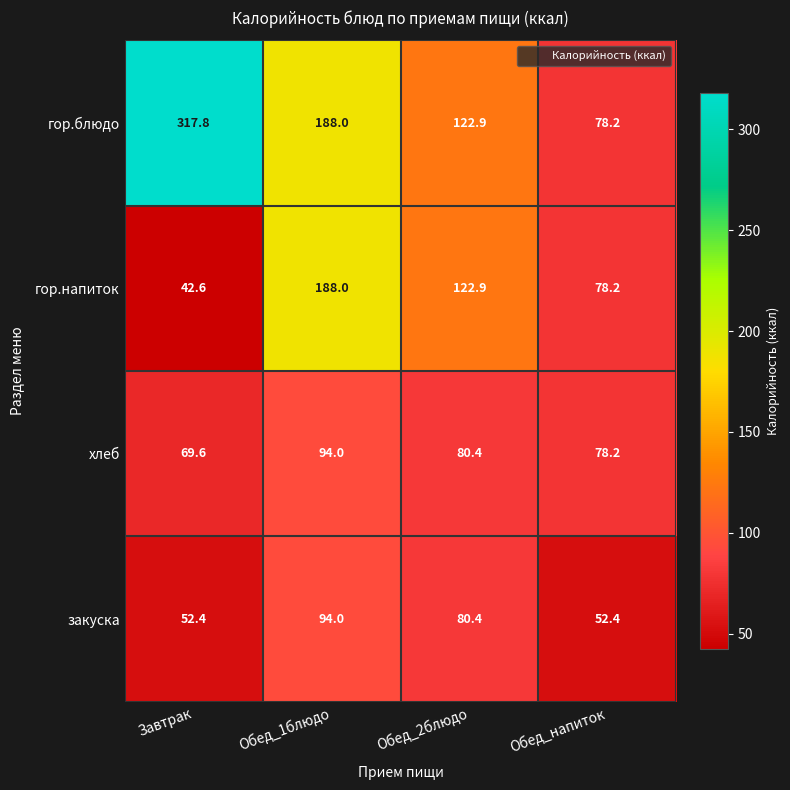

Which category has the highest value across all series?

Завтрак